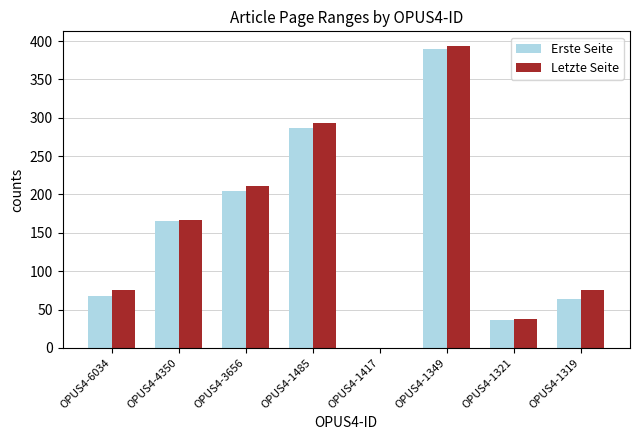

True or false: Letzte Seite has a value of -195 at OPUS4-1417.

False